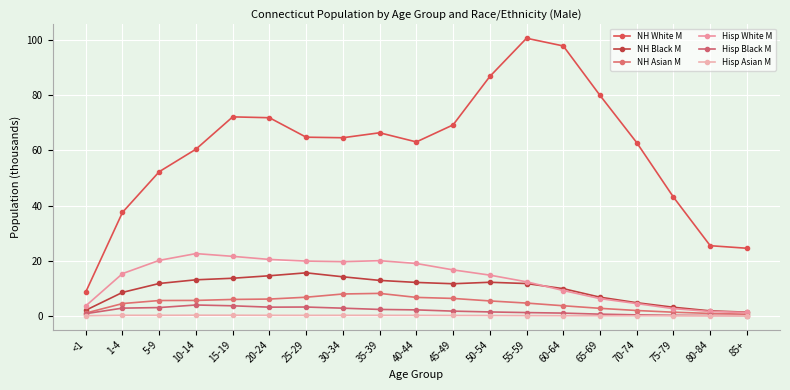

Read the Hisp Black M value at 25-29.

3.2